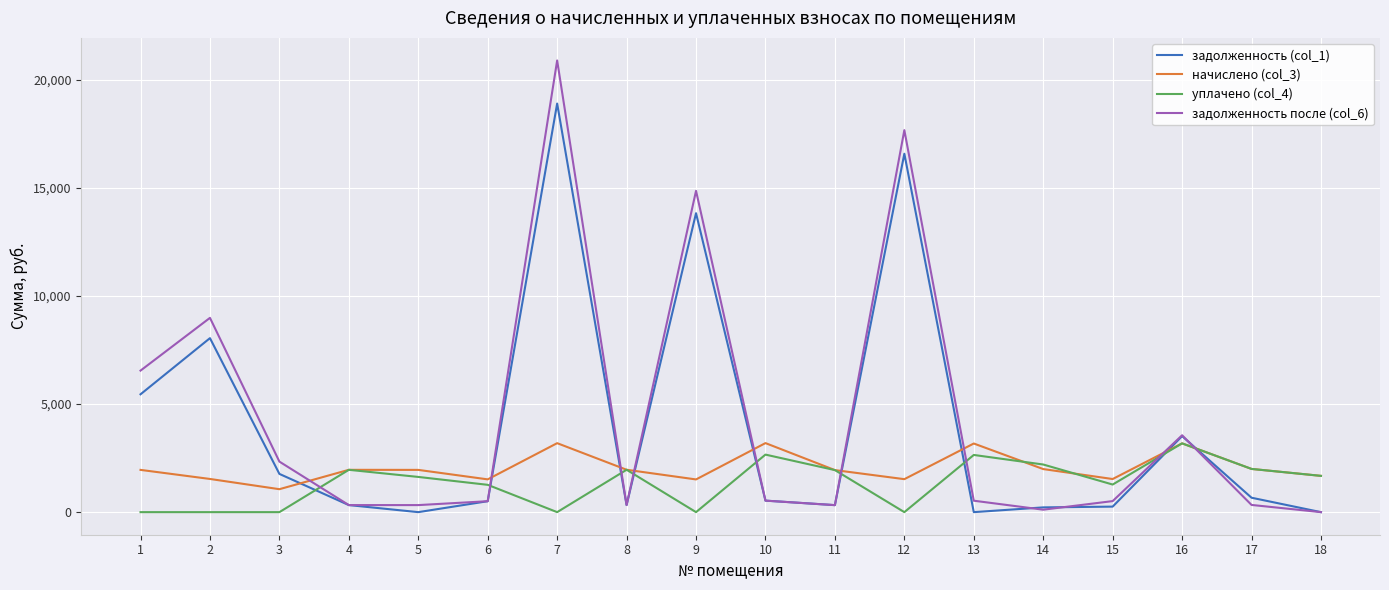

Which category has the highest value in the задолженность после (col_6) series?

7